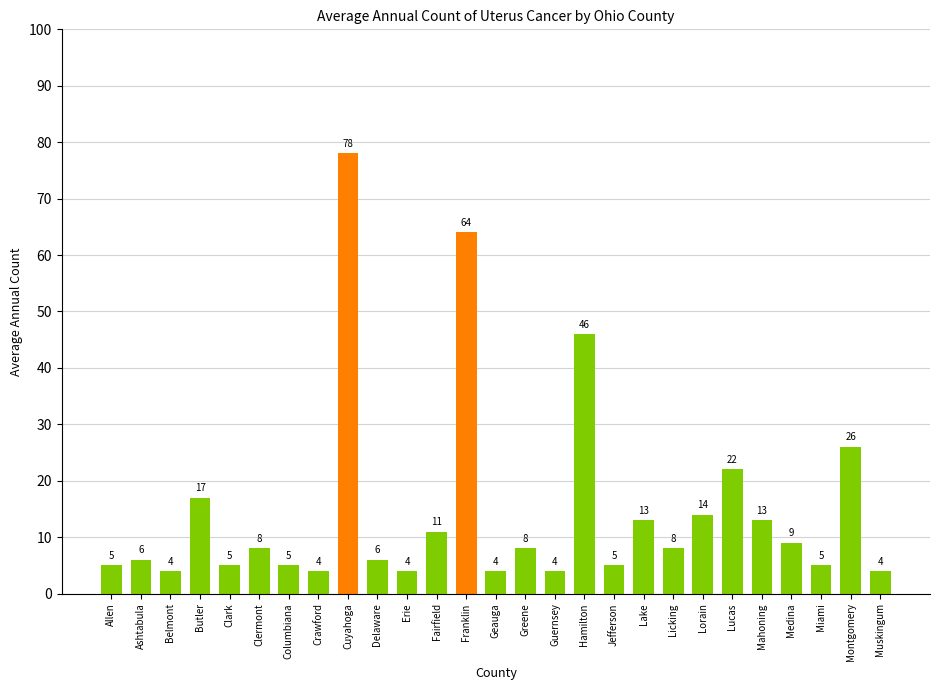

Approximately how many times larger is the value at Lake compared to Clark?

2.6